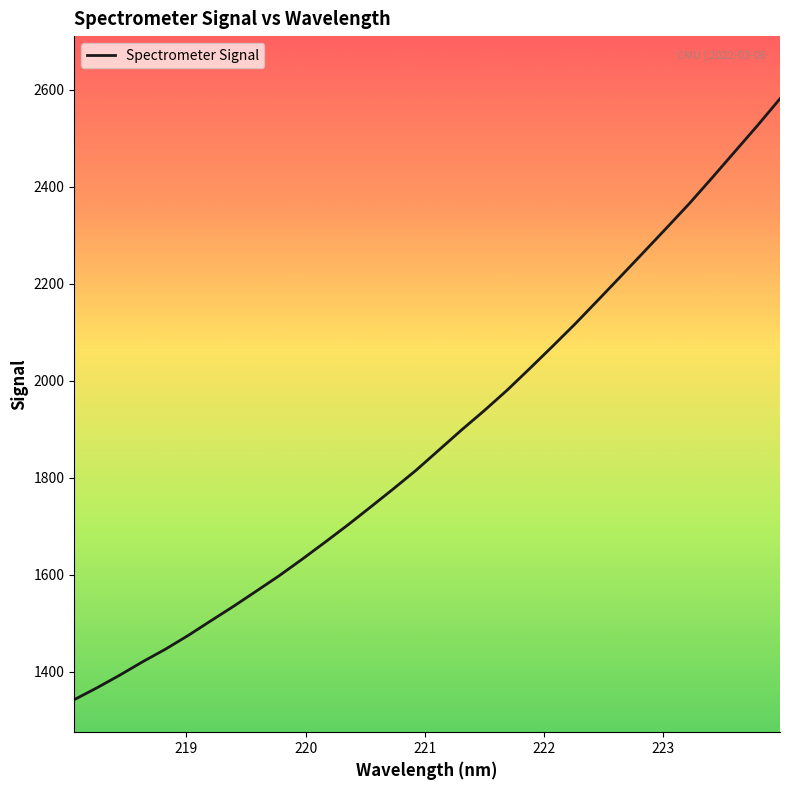

What is the maximum value shown in the chart?

2581.7